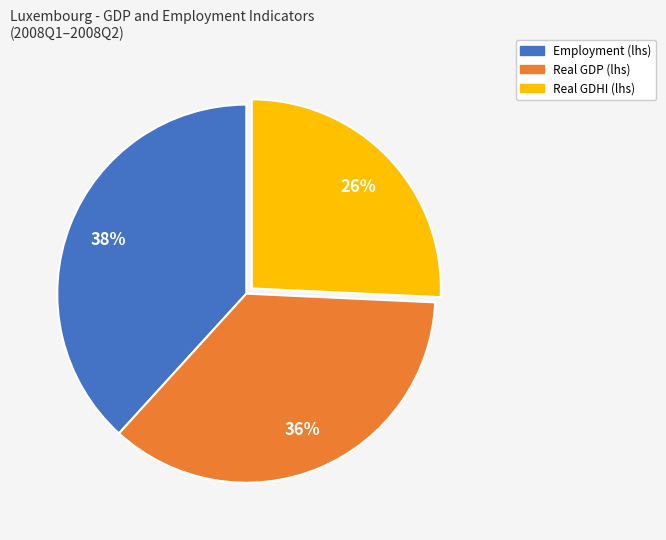

Is it true that Real GDP (lhs) is 36% of the pie?

True